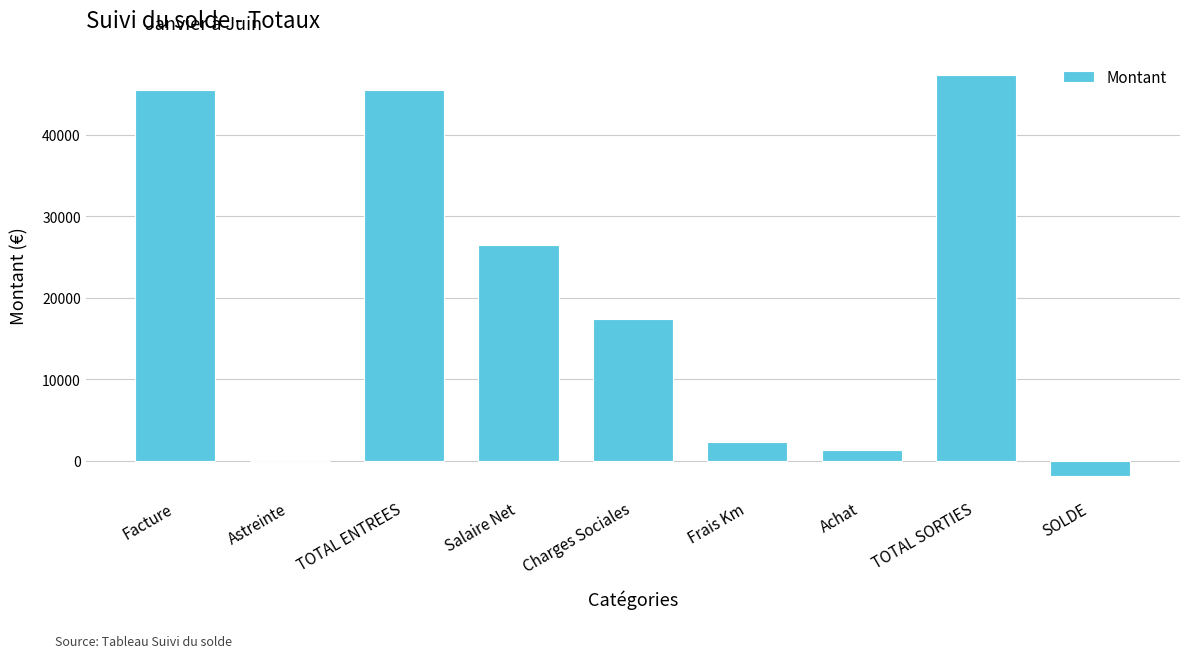

At which label does the data first exceed 17343?

Facture